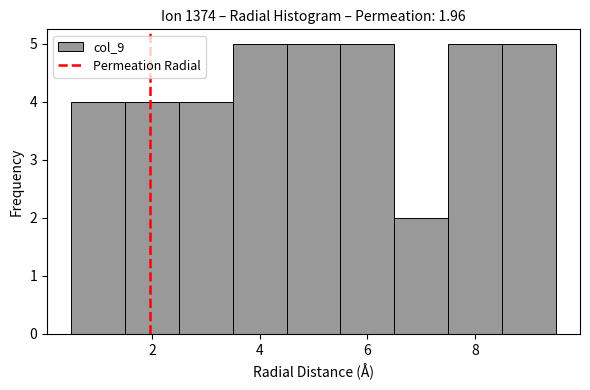

Reading left to right, list every bar in this chart as the range it spans on the x-axis followed by its height. Neither the bar edges nor the heights are printed on the chart, so give them approximately, as read against the axes.

0.5 to 1.5: 4
1.5 to 2.5: 4
2.5 to 3.5: 4
3.5 to 4.5: 5
4.5 to 5.5: 5
5.5 to 6.5: 5
6.5 to 7.5: 2
7.5 to 8.5: 5
8.5 to 9.5: 5